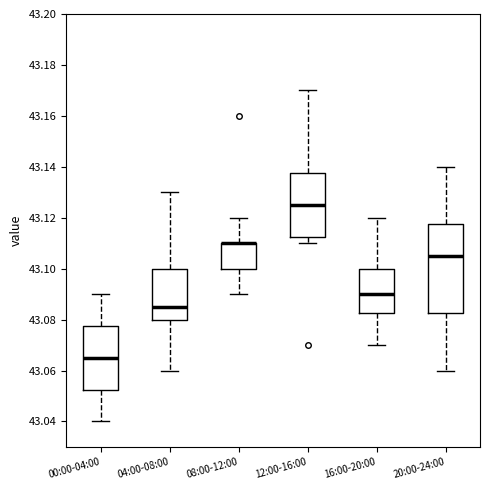

Reading left to right, read every box against the y-axis: the position of its median line, the range the box covers, and the ends of its whiskers. The values are not printed on the chart, so give them approximately, as read against the axis.

00:00-04:00: median 43.066, box 43.052 to 43.078, whiskers 43.040 to 43.090
04:00-08:00: median 43.086, box 43.080 to 43.100, whiskers 43.060 to 43.130
08:00-12:00: median 43.110 (drawn on the box's upper edge), box 43.100 to 43.110, whiskers 43.090 to 43.120
12:00-16:00: median 43.126, box 43.112 to 43.138, whiskers 43.110 to 43.170
16:00-20:00: median 43.090, box 43.082 to 43.100, whiskers 43.070 to 43.120
20:00-24:00: median 43.106, box 43.082 to 43.118, whiskers 43.060 to 43.140